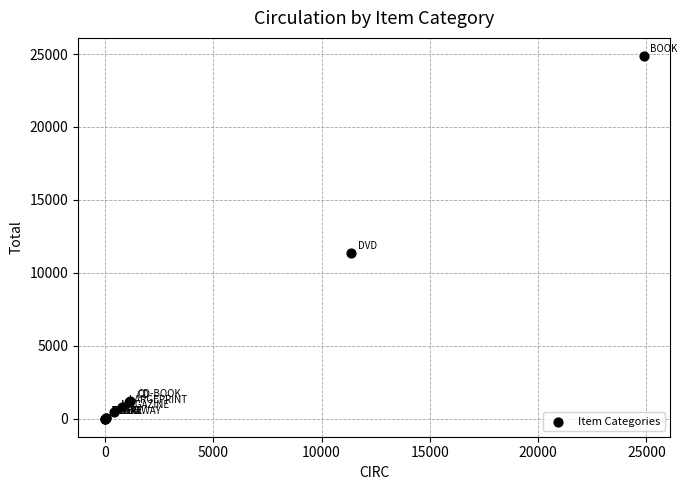

What Y value in the scatter plot is closest to 12433?

11358